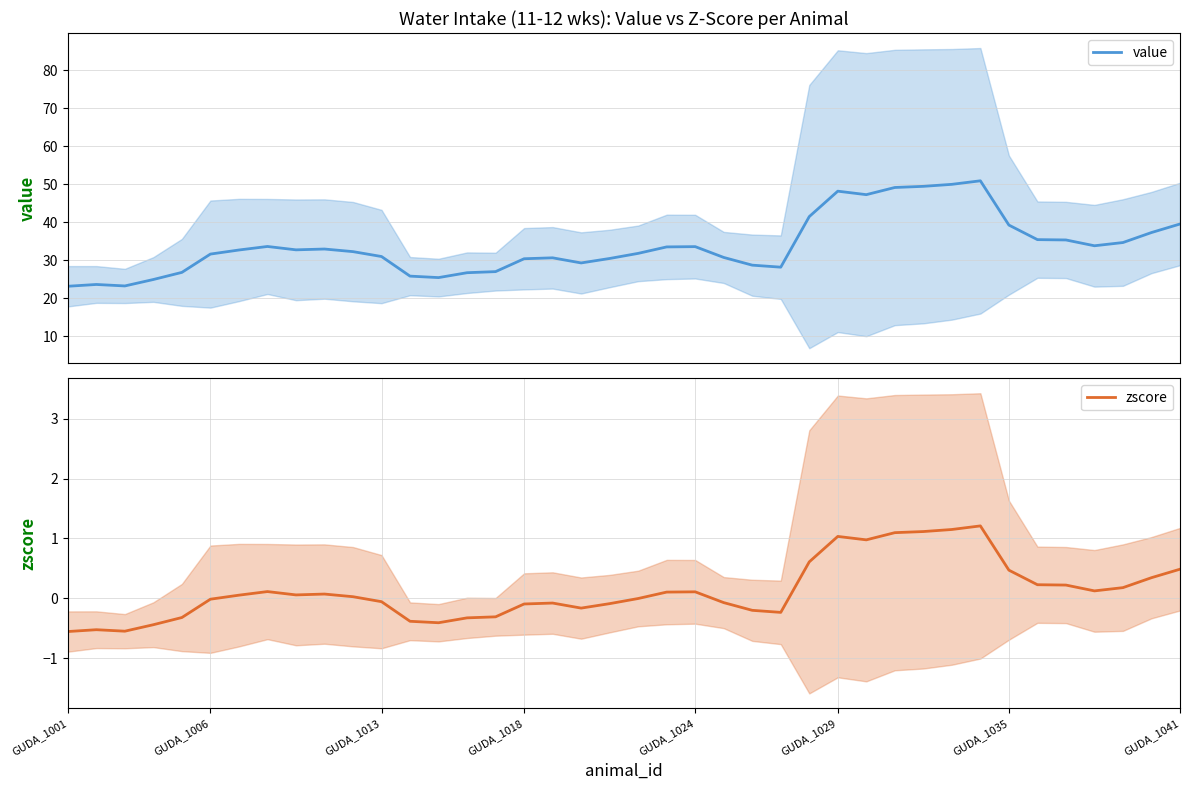

Count the number of data series in this chart.

2